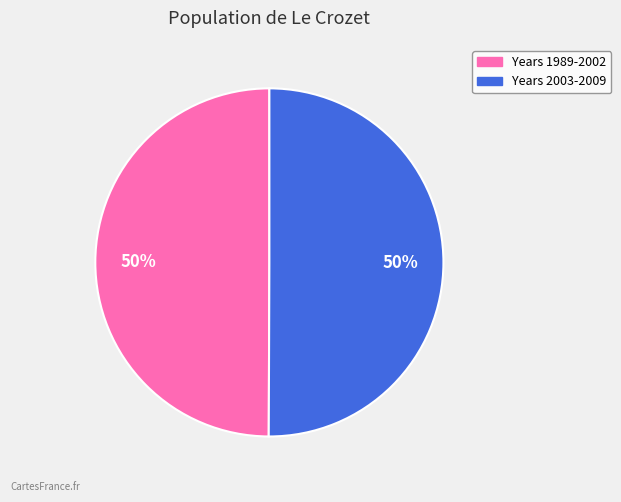

How many segments does this pie chart have?

2